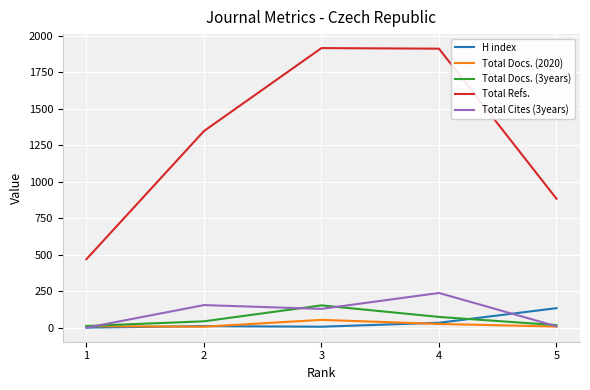

Which series changed the most between 1 and 5?

Total Refs.